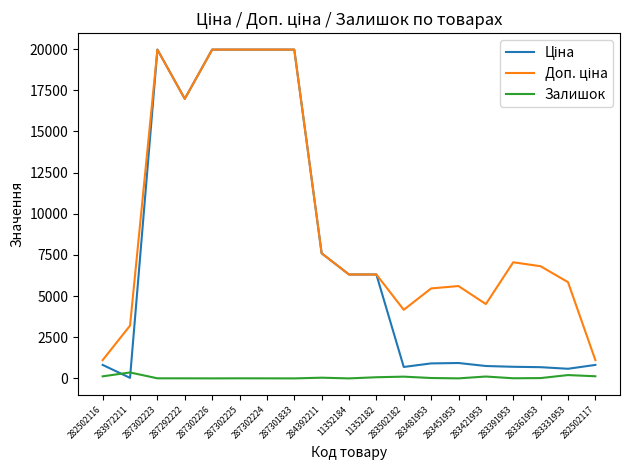

What is the total value across all series at 11352184?

12617.5